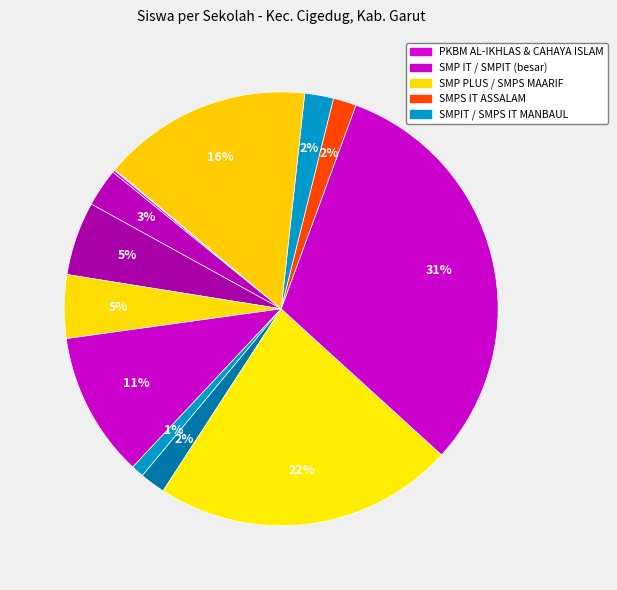

Which slice is the smallest?

PKBM AL-IKHLAS